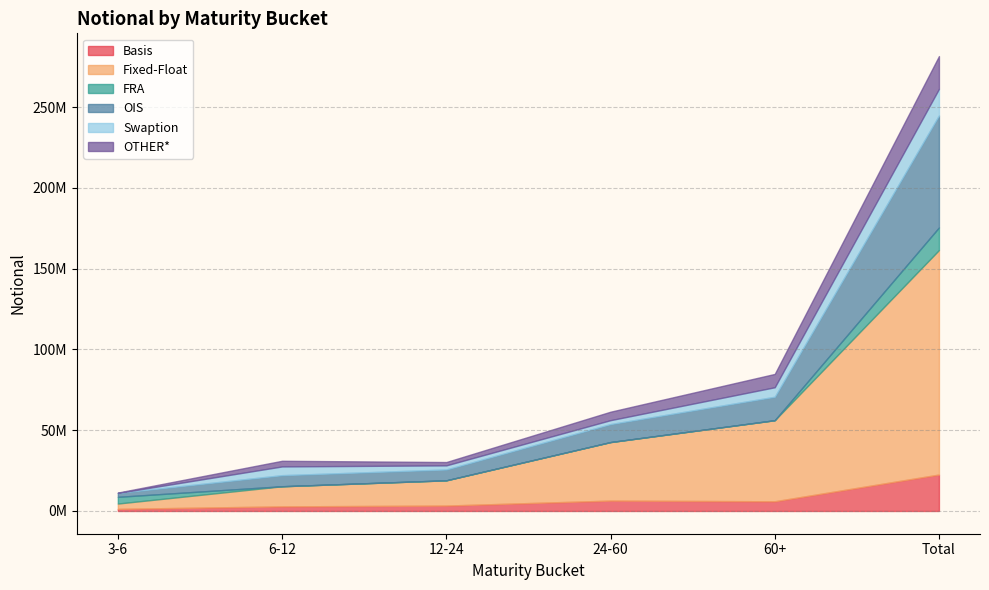

True or false: Fixed-Float and OIS intersect in this chart.

False